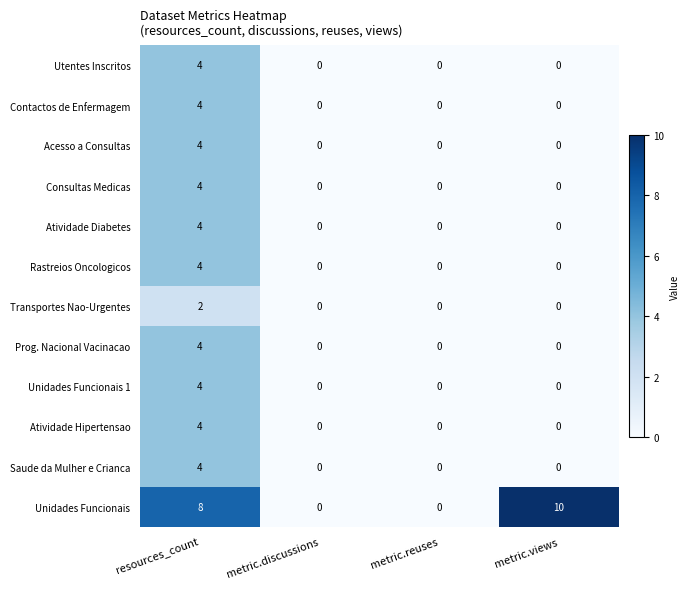

Which label corresponds to the largest value in the chart?

metric.views